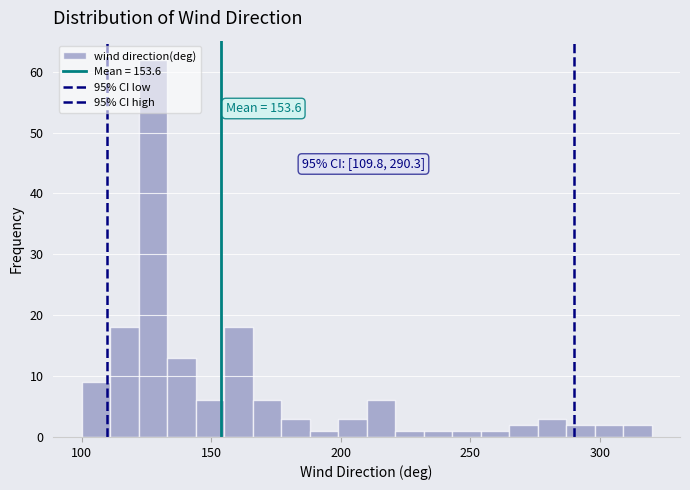

Read against the x-axis, roughly where is the centre of the tallest bar?

130